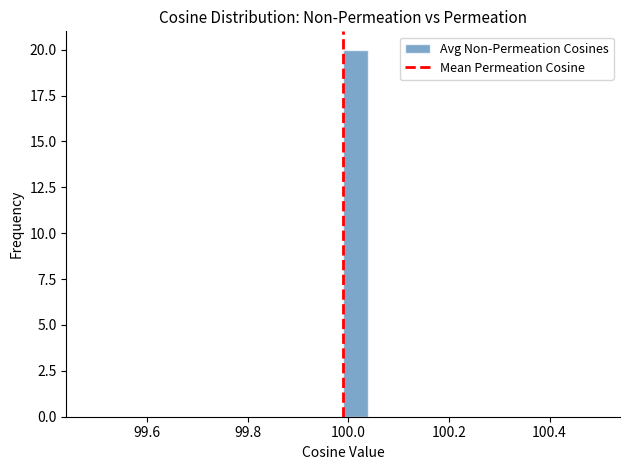

Read against the x-axis, roughly where is the centre of the tallest bar?

100.02